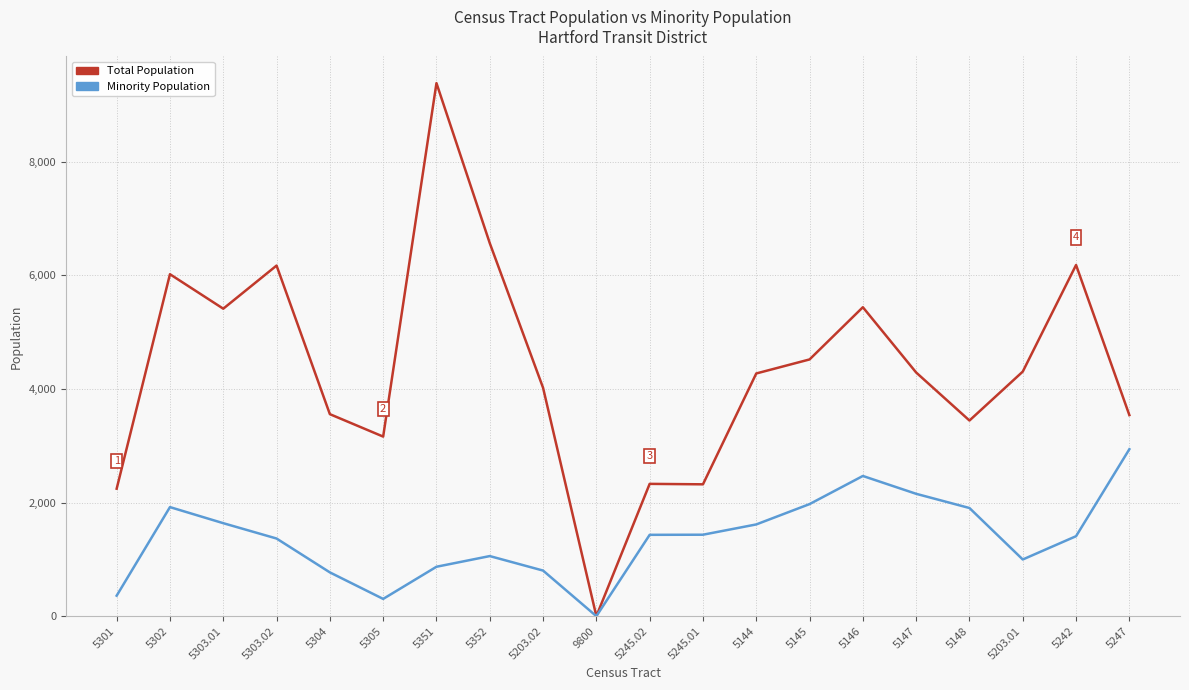

Which series changed the most between 5351 and 5203.01?

Total Population